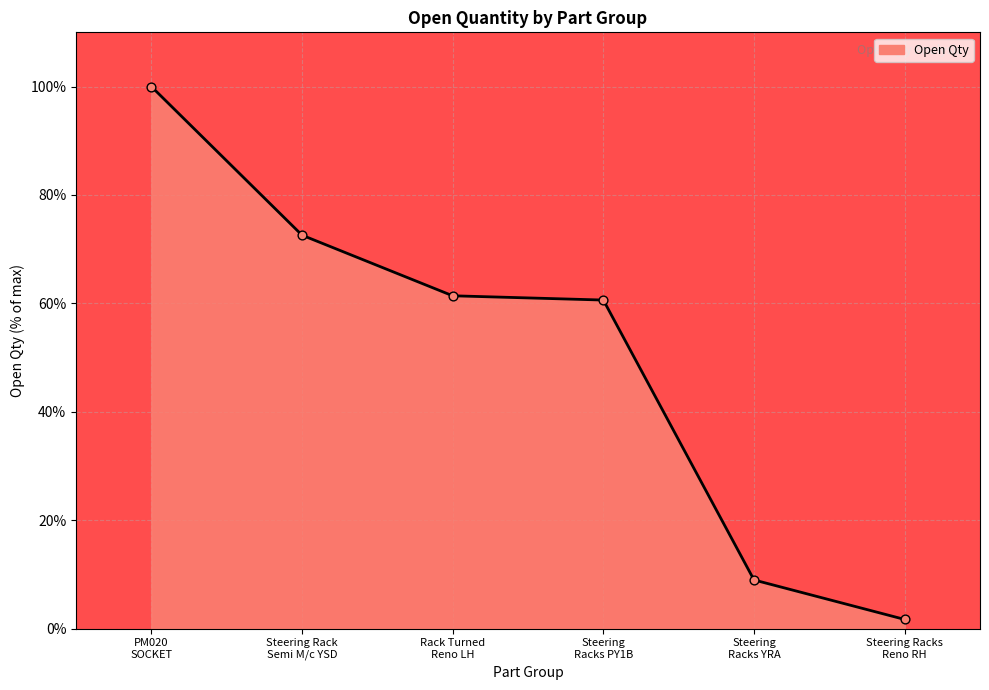

Between Steering Rack
Semi M/c YSD and Rack Turned
Reno LH, which is larger?

Steering Rack
Semi M/c YSD